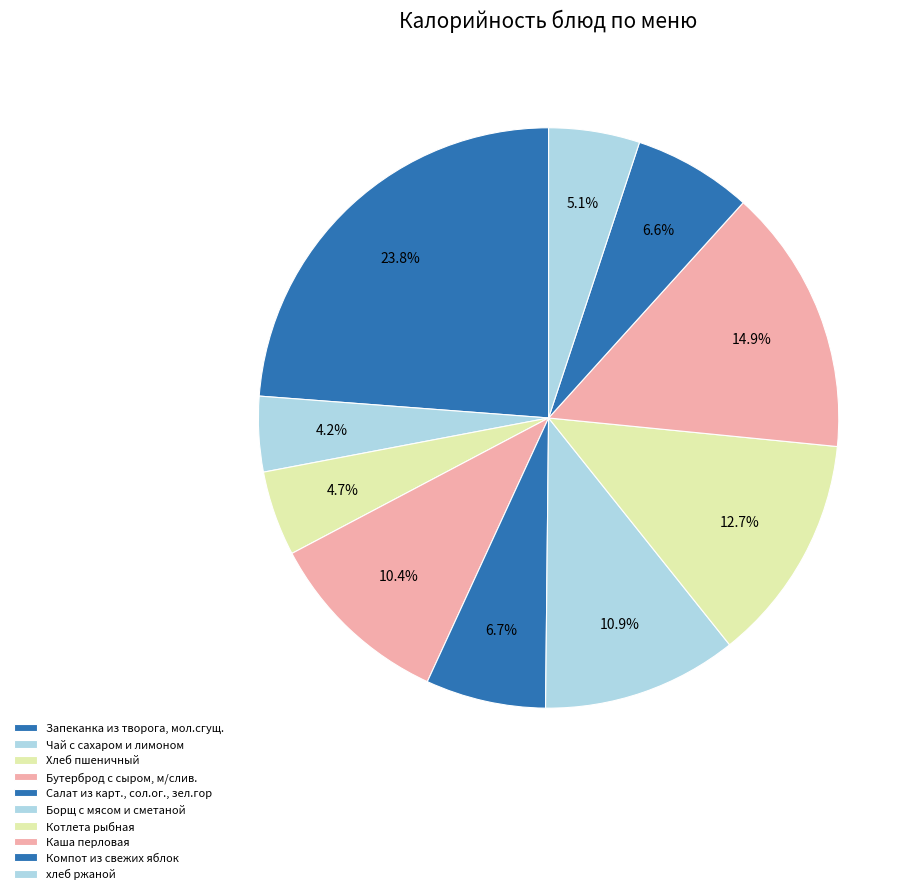

How much of the chart is everything except Хлеб пшеничный?

95.3%